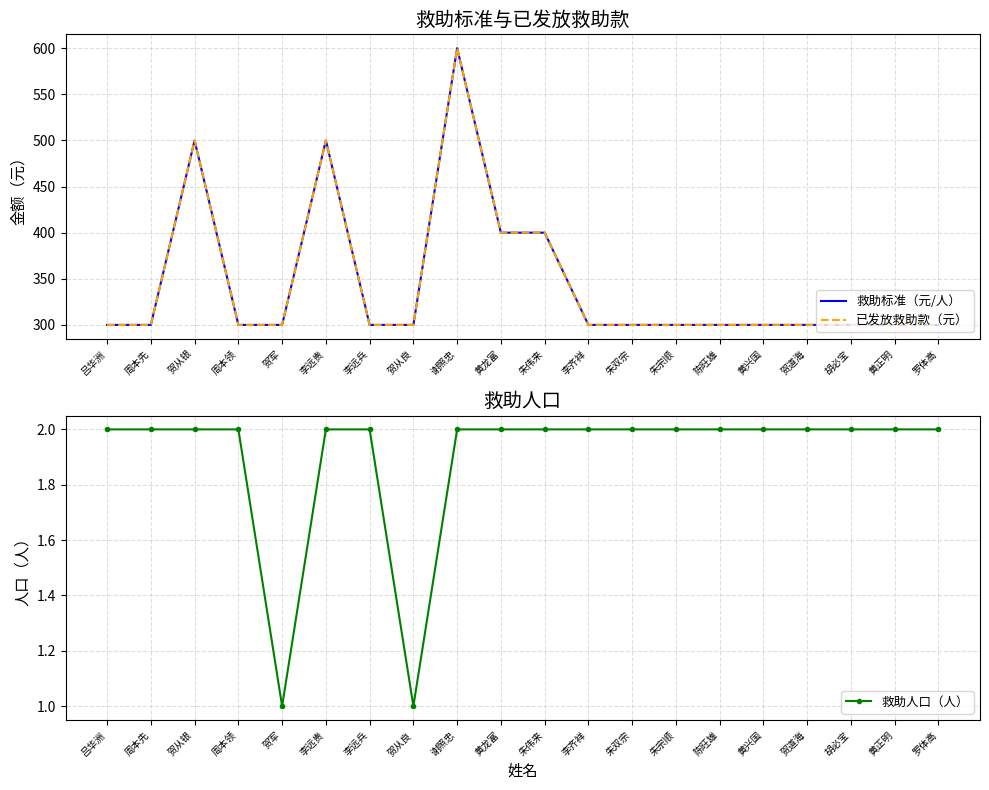

Reading left to right, extract all data points from this chart.

救助标准（元/人）: 吕华洲=300	周本先=300	贺从银=500	周本领=300	贺军=300	李远贵=500	李远兵=300	贺从良=300	谢照忠=600	黄龙富=400	朱伟来=400	李齐祥=300	朱双宗=300	朱宗顺=300	陈旺雄=300	黄兴国=300	贺道海=300	胡必宝=300	黄正明=300	罗体高=300
已发放救助款（元）: 吕华洲=300	周本先=300	贺从银=500	周本领=300	贺军=300	李远贵=500	李远兵=300	贺从良=300	谢照忠=600	黄龙富=400	朱伟来=400	李齐祥=300	朱双宗=300	朱宗顺=300	陈旺雄=300	黄兴国=300	贺道海=300	胡必宝=300	黄正明=300	罗体高=300
救助人口（人）: 吕华洲=2	周本先=2	贺从银=2	周本领=2	贺军=1	李远贵=2	李远兵=2	贺从良=1	谢照忠=2	黄龙富=2	朱伟来=2	李齐祥=2	朱双宗=2	朱宗顺=2	陈旺雄=2	黄兴国=2	贺道海=2	胡必宝=2	黄正明=2	罗体高=2